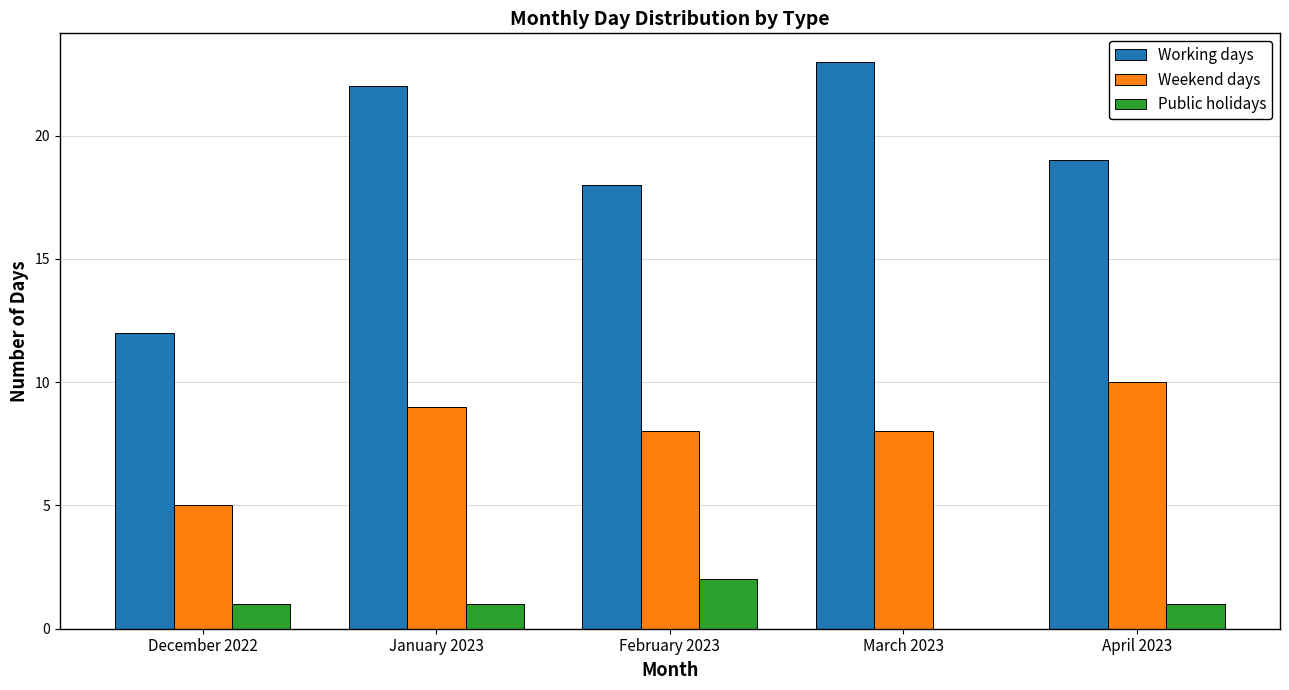

The value of Weekend days at April 2023 is 3. True or false?

False